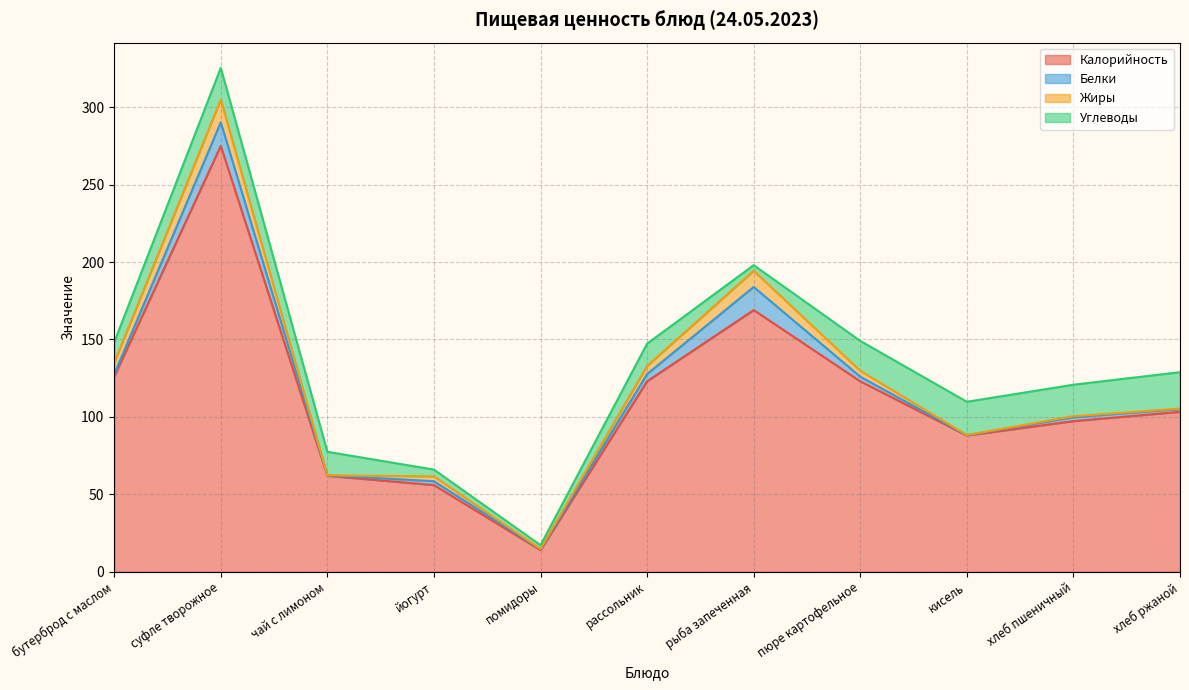

Is the value of Жиры at хлеб пшеничный greater than the value of Белки at хлеб ржаной?

No